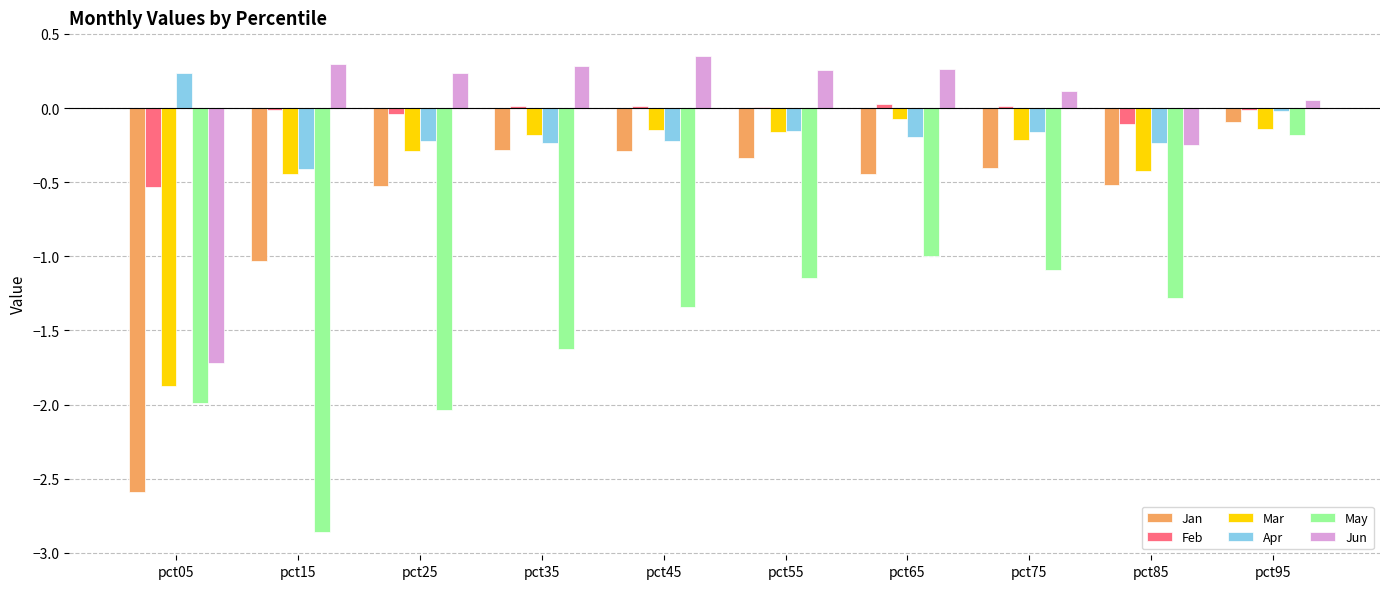

Which series has the largest range (max minus min)?

May